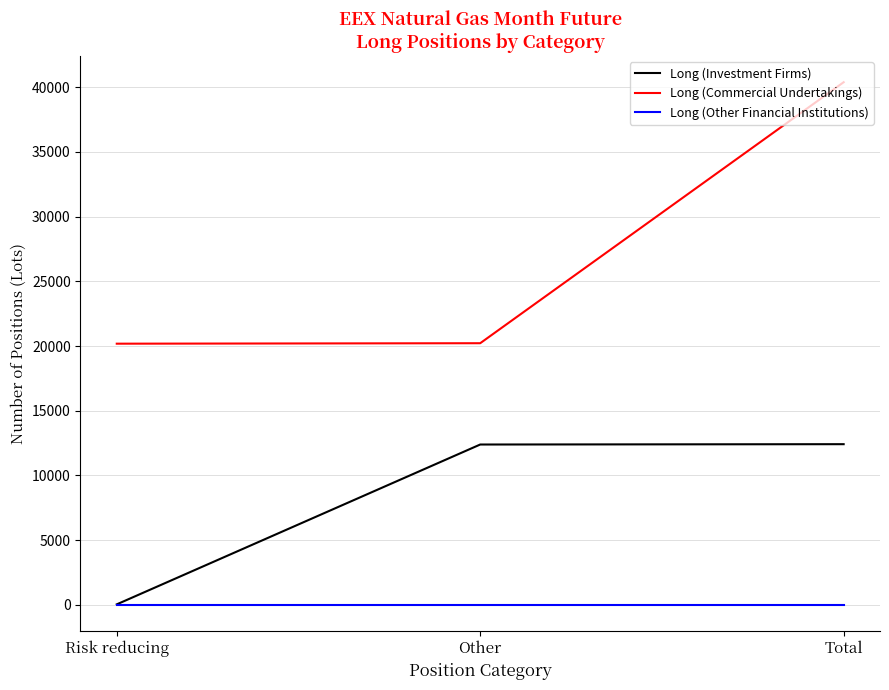

Where is Long (Investment Firms) nearest to the value 6218?

Other